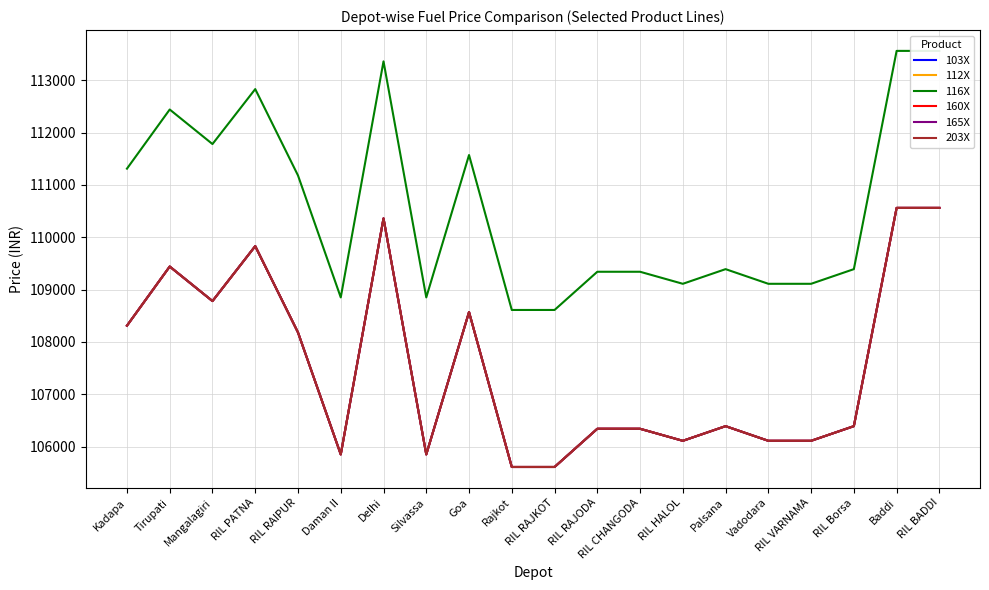

How many values in the 165X series are below 106390?

9